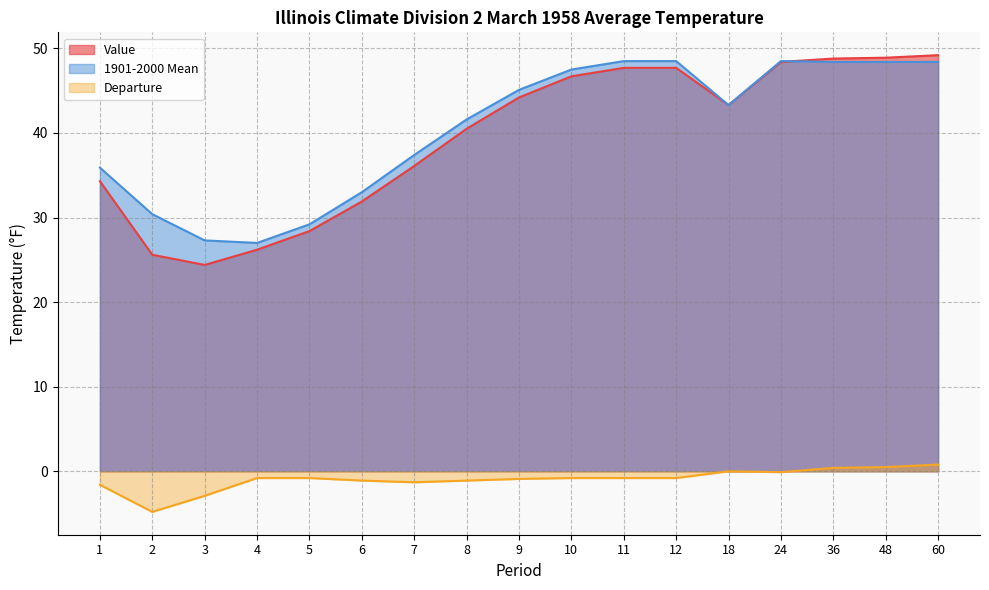

True or false: Value has more than 2 points higher than both neighbors.

False